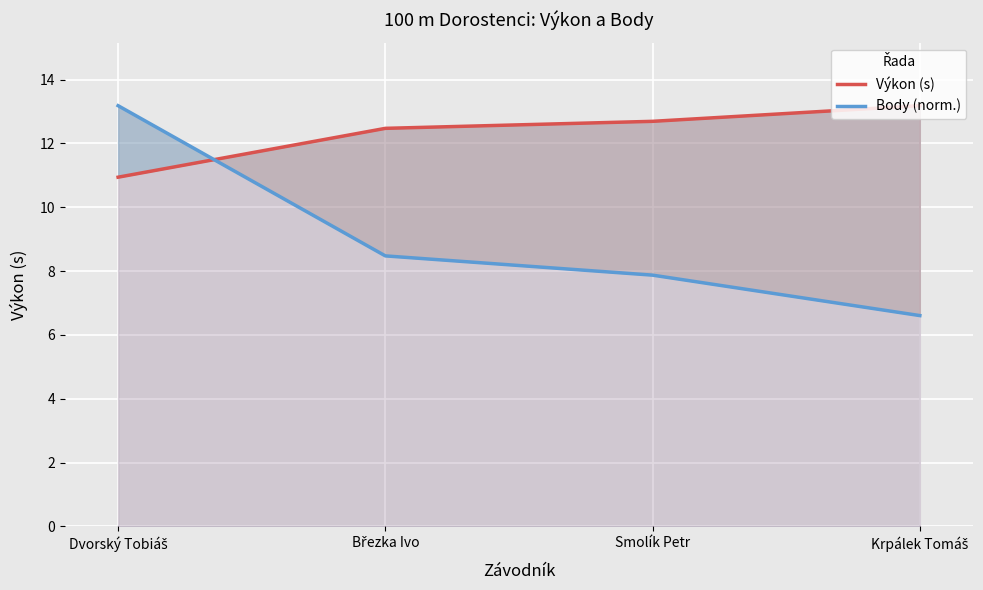

What are all the series names shown in the legend?

Výkon (s), Body (norm.)